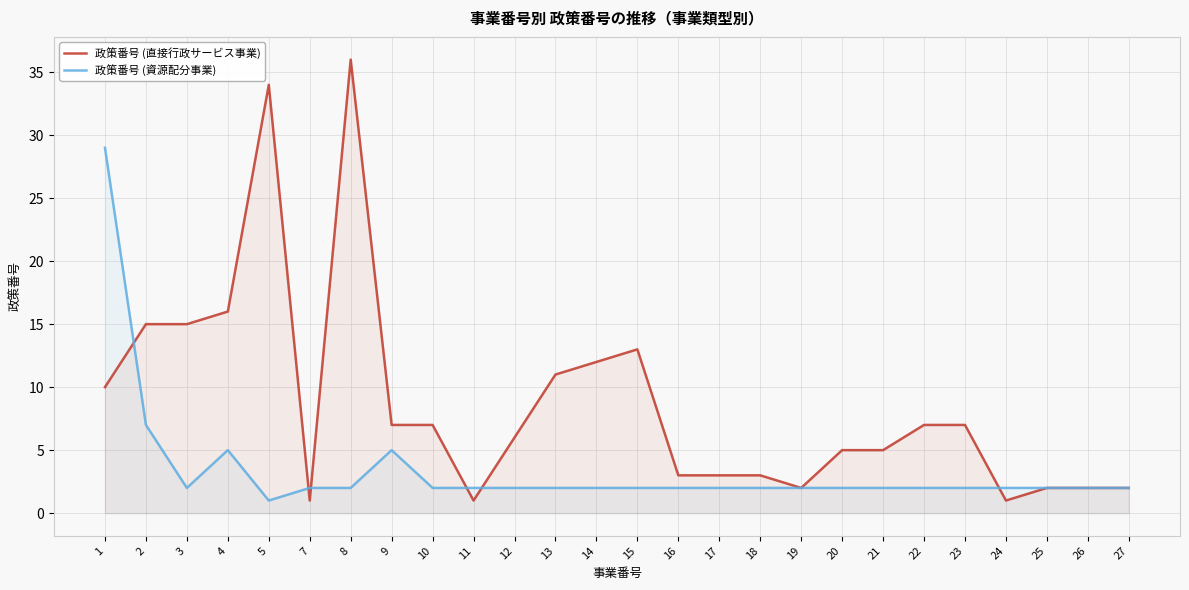

What is the value of the 政策番号 (資源配分事業) point at the 5th from the left?

1